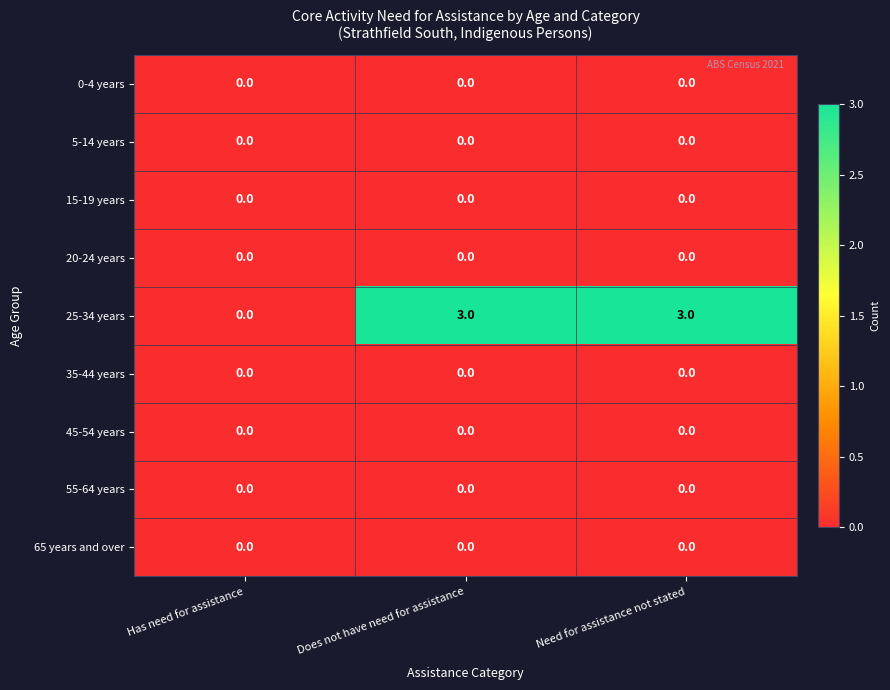

Which series has the largest total across all categories?

25-34 years